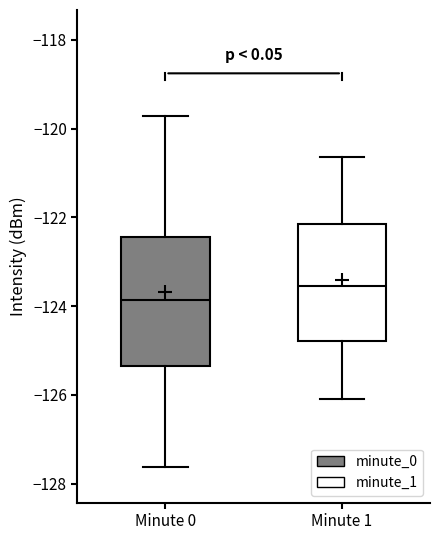

Reading left to right, transcribe this box plot: for each box, give where its median line is, the range the box spans, and where its two whiskers end, as read against the y-axis. The values are not printed on the chart, so give them approximately, as read against the axis.

Minute 0: median -123.8, box -125.4 to -122.4, whiskers -127.6 to -119.8
Minute 1: median -123.6, box -124.8 to -122.2, whiskers -126.2 to -120.6